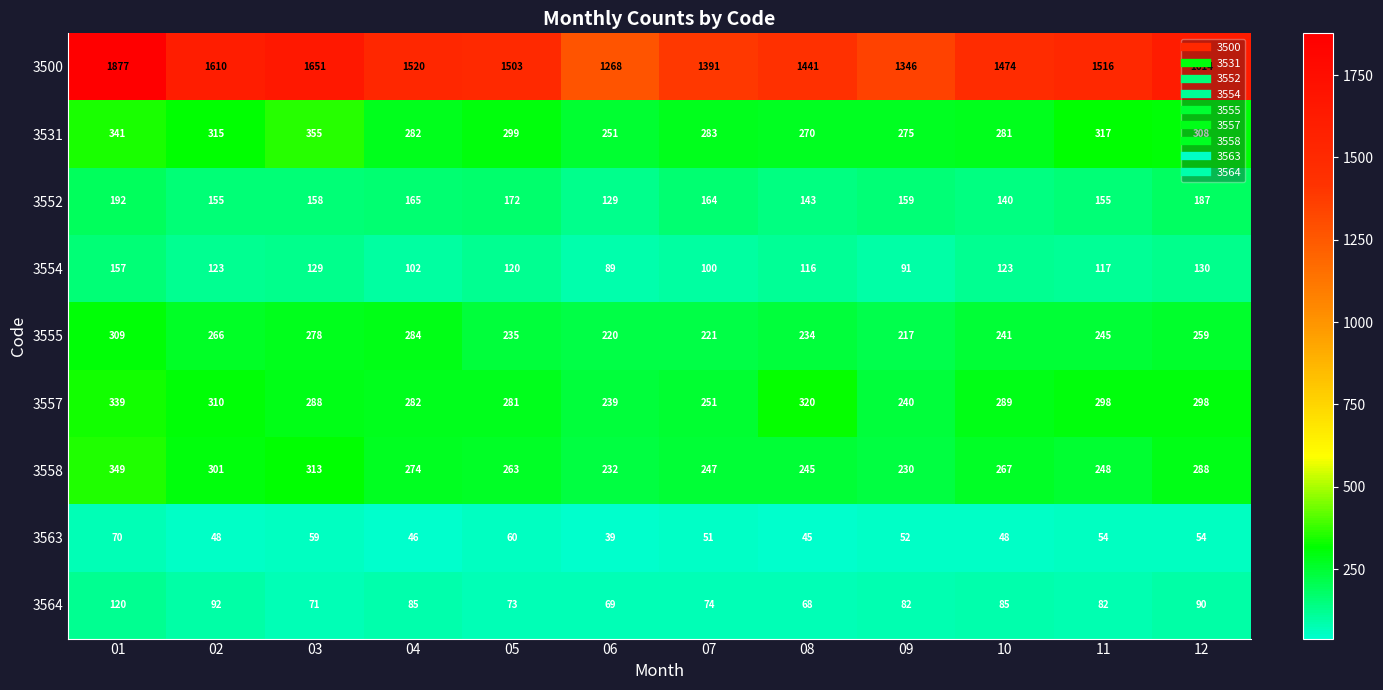

What value does the 3531 series have at 12?

308